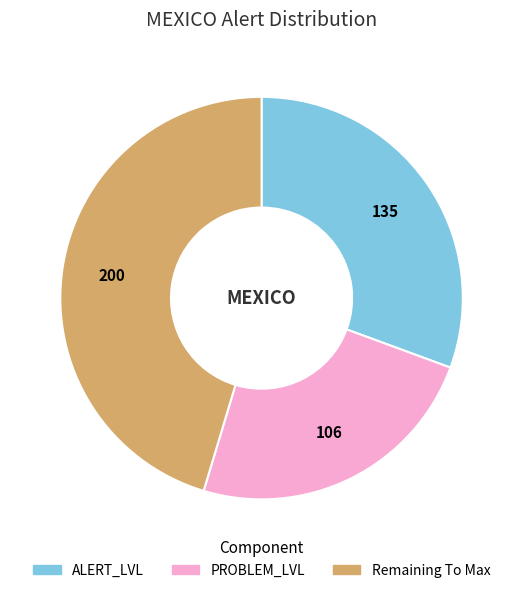

Is there any slice that represents more than half of the pie?

No